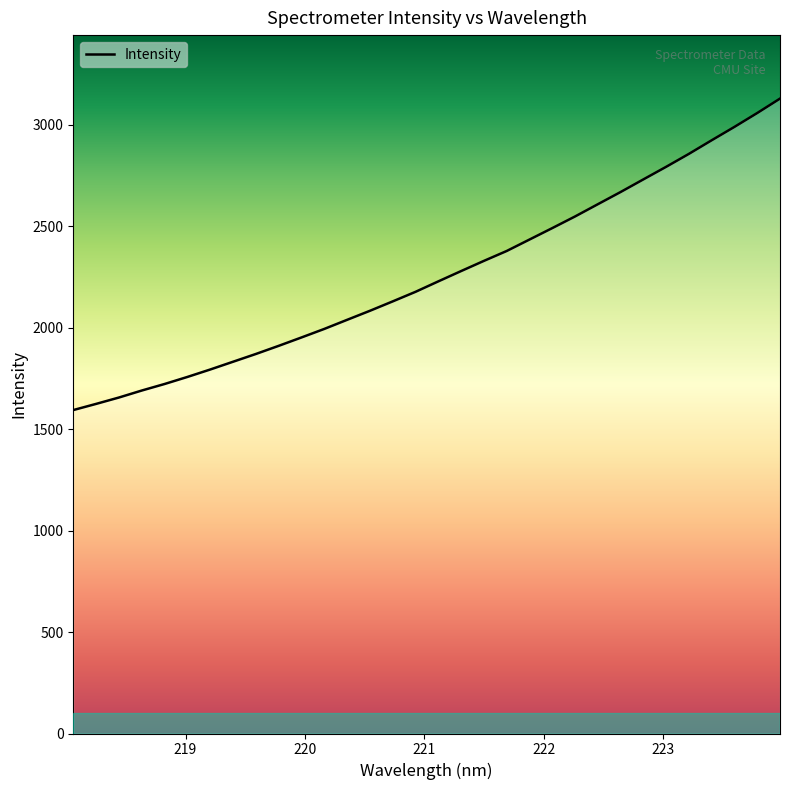

What is the maximum value shown in the chart?

3128.1